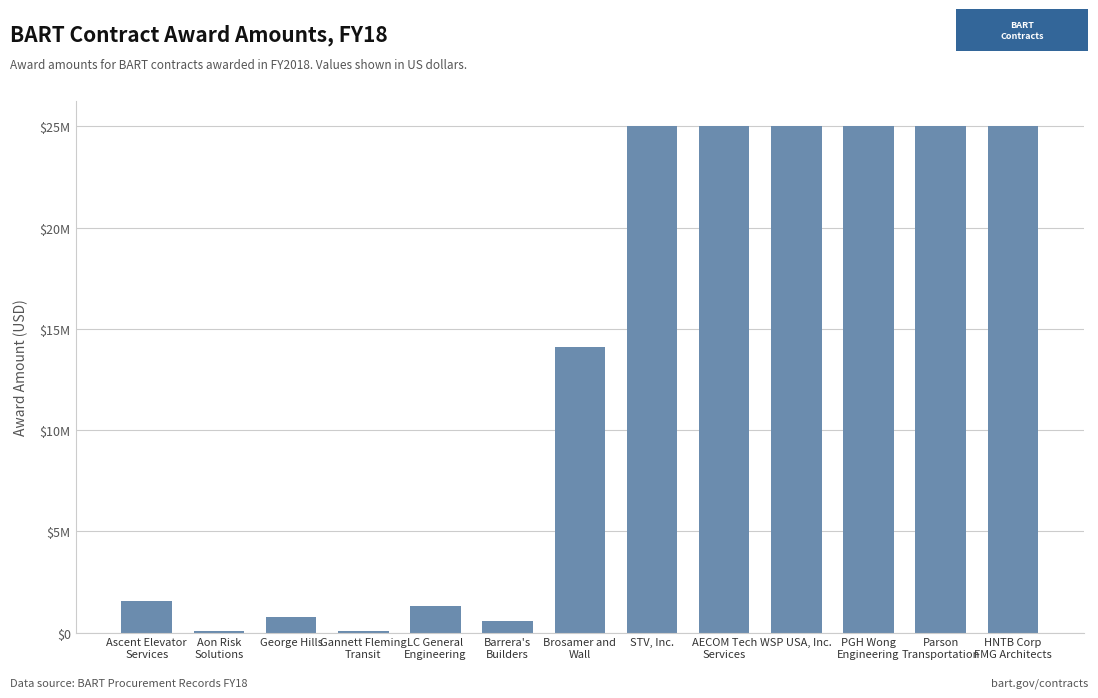

How many data points are above 14115500?

6